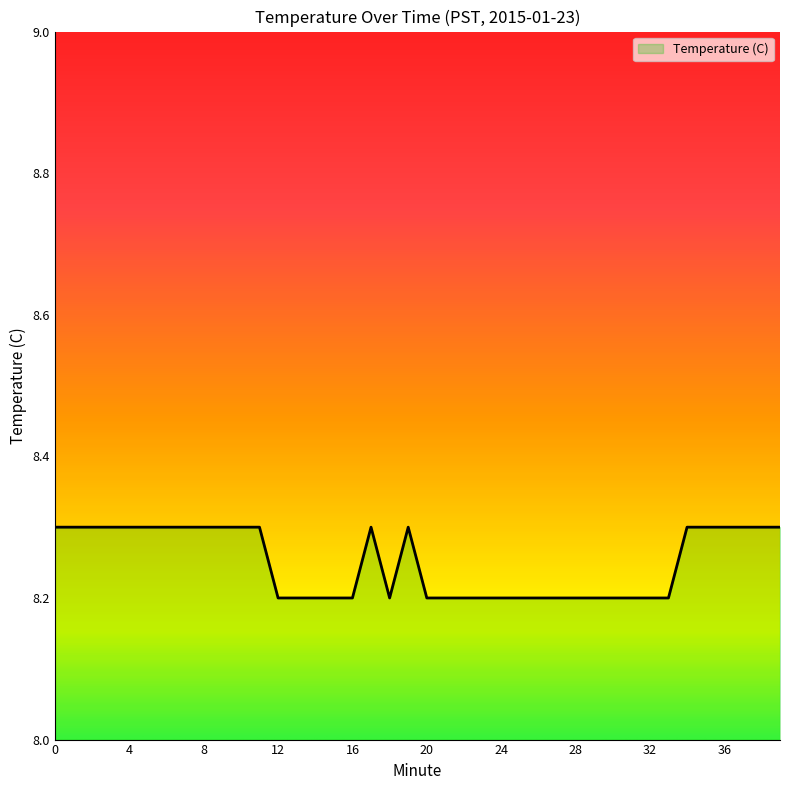

How many distinct data groups are displayed?

1